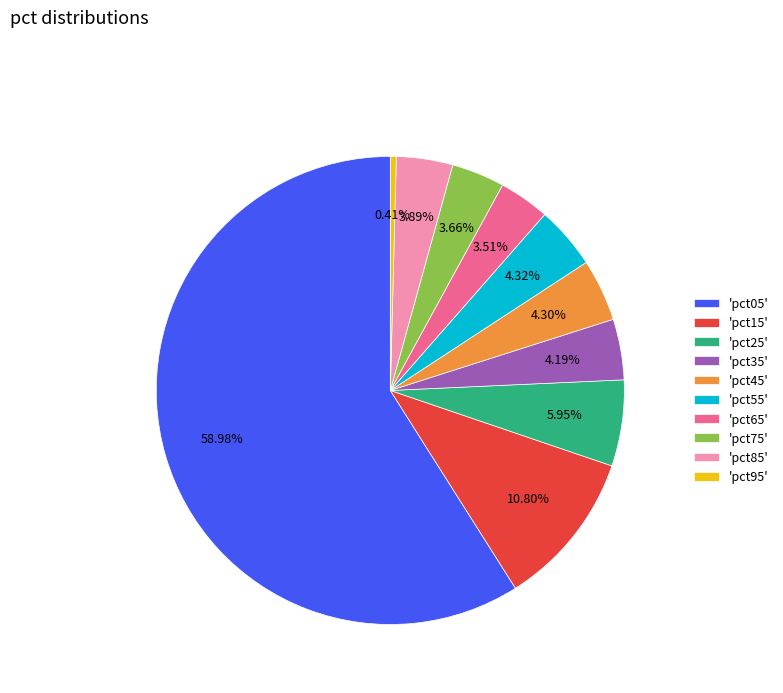

What is the smallest slice in the pie chart?

'pct95'